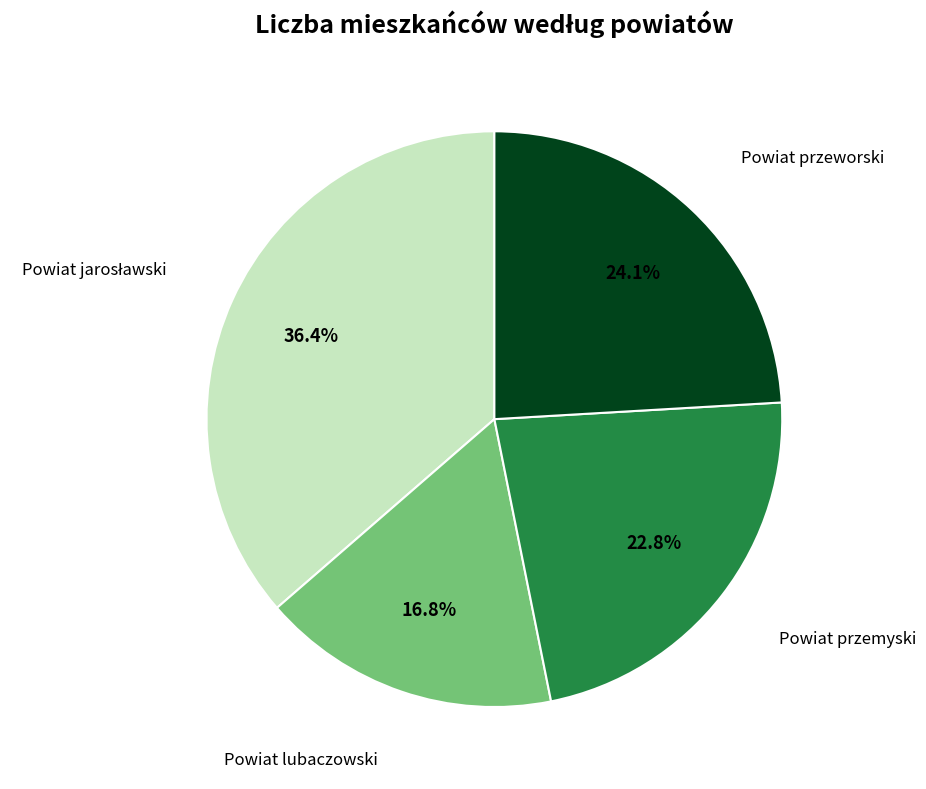

What percentage is NOT represented by Powiat przeworski?

75.9%